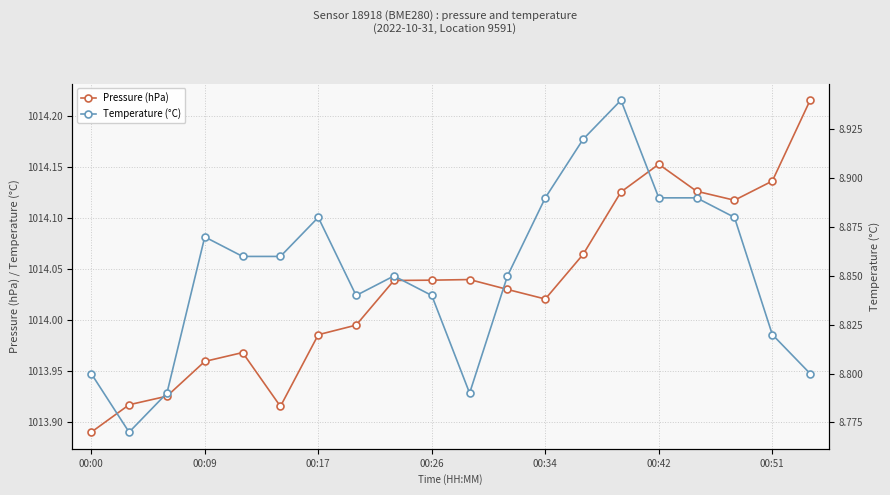

The Temperature (°C) series shows 8.8 at 7. True or false?

True